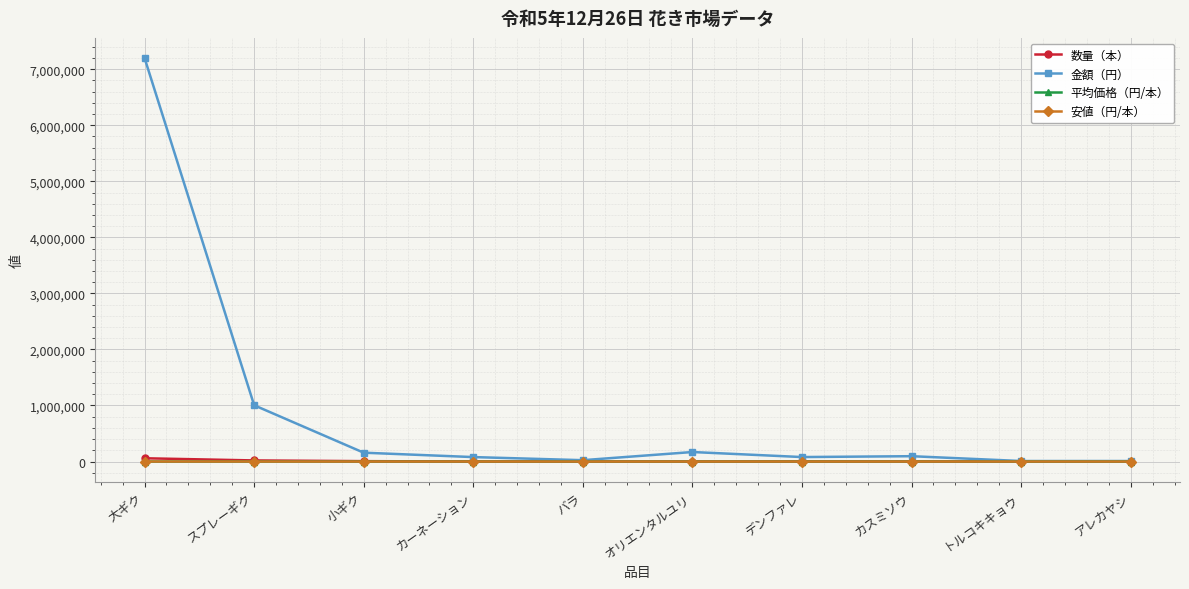

The 金額（円） series shows 24200.0 at バラ. True or false?

True